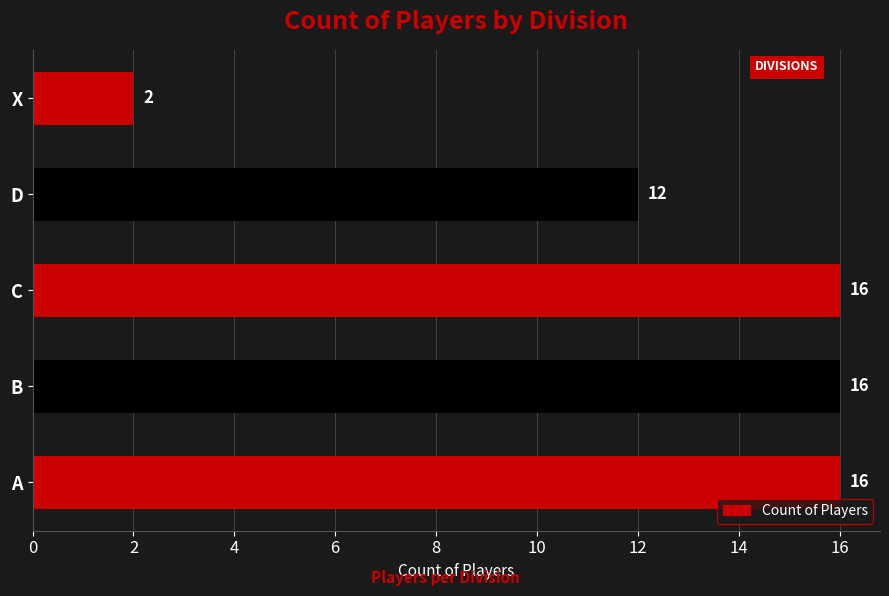

Count the values in the range 12 to 16.

4